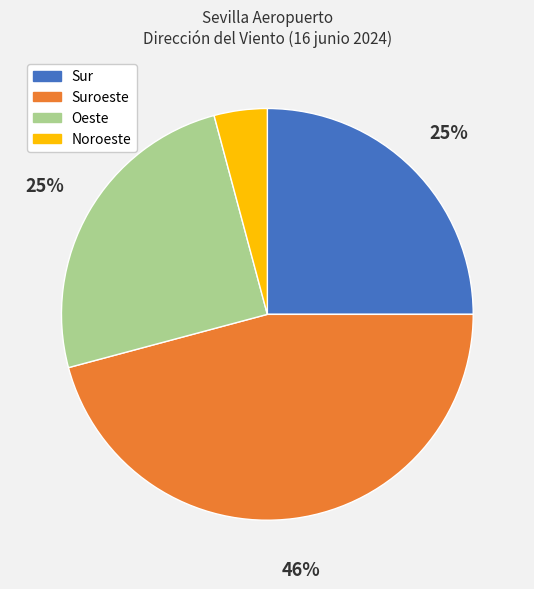

Which has a higher value, Oeste or Noroeste?

Oeste